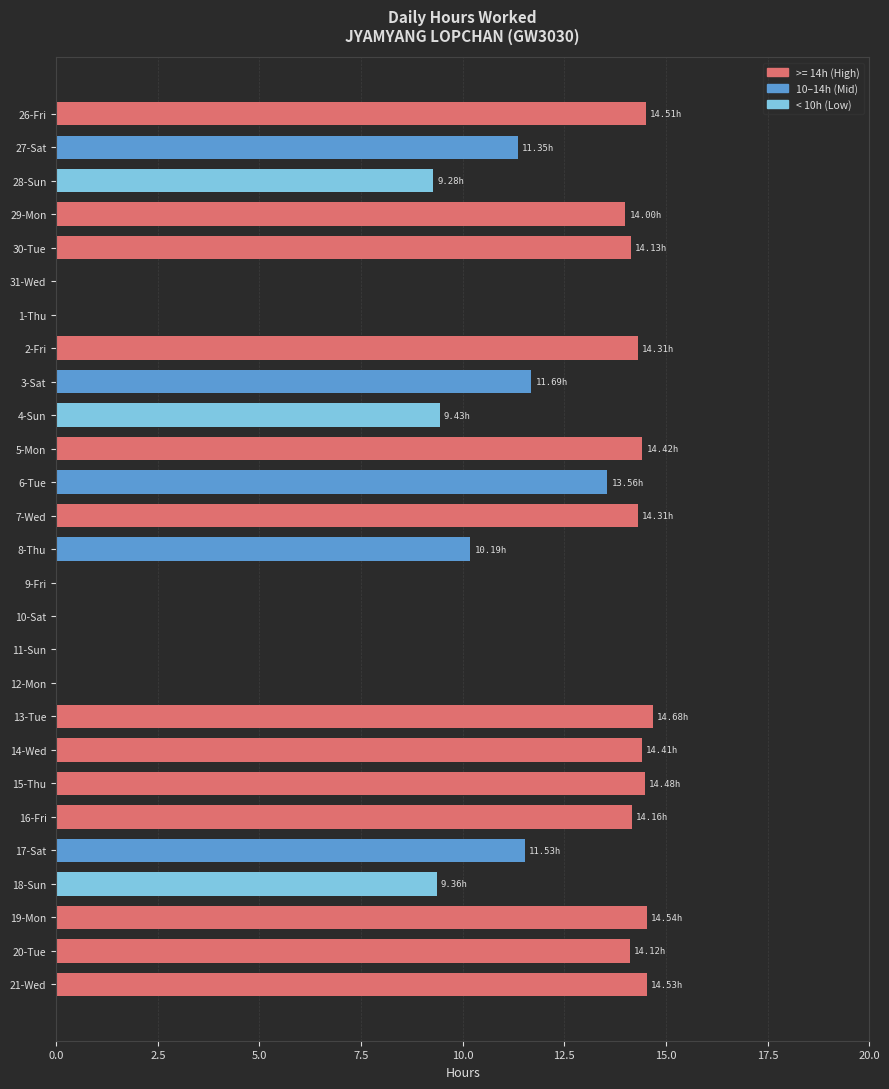

What is the change in value from 27-Sat to 16-Fri?

+2.8